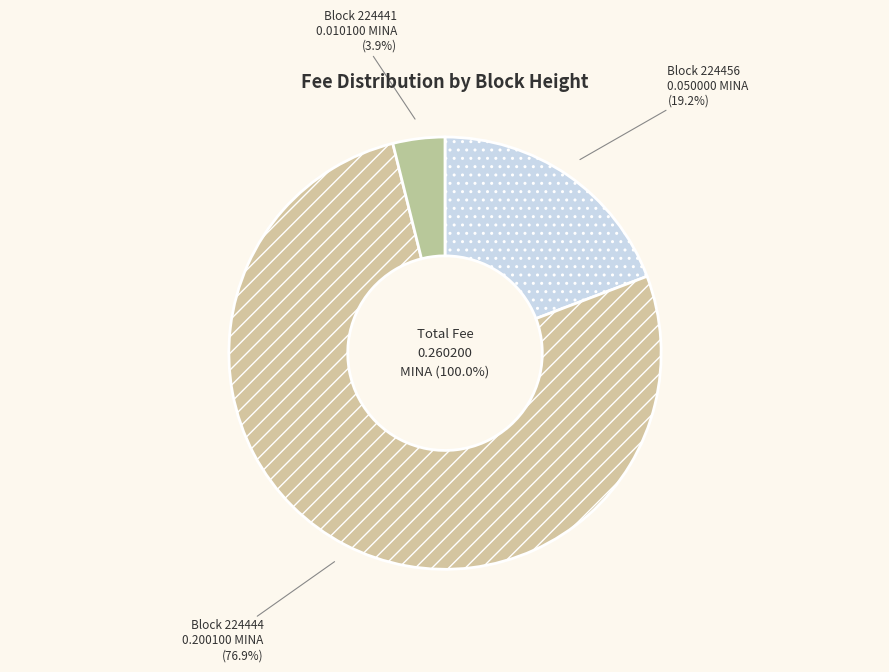

Combined, do 224441 and 224456 account for over 50%?

No